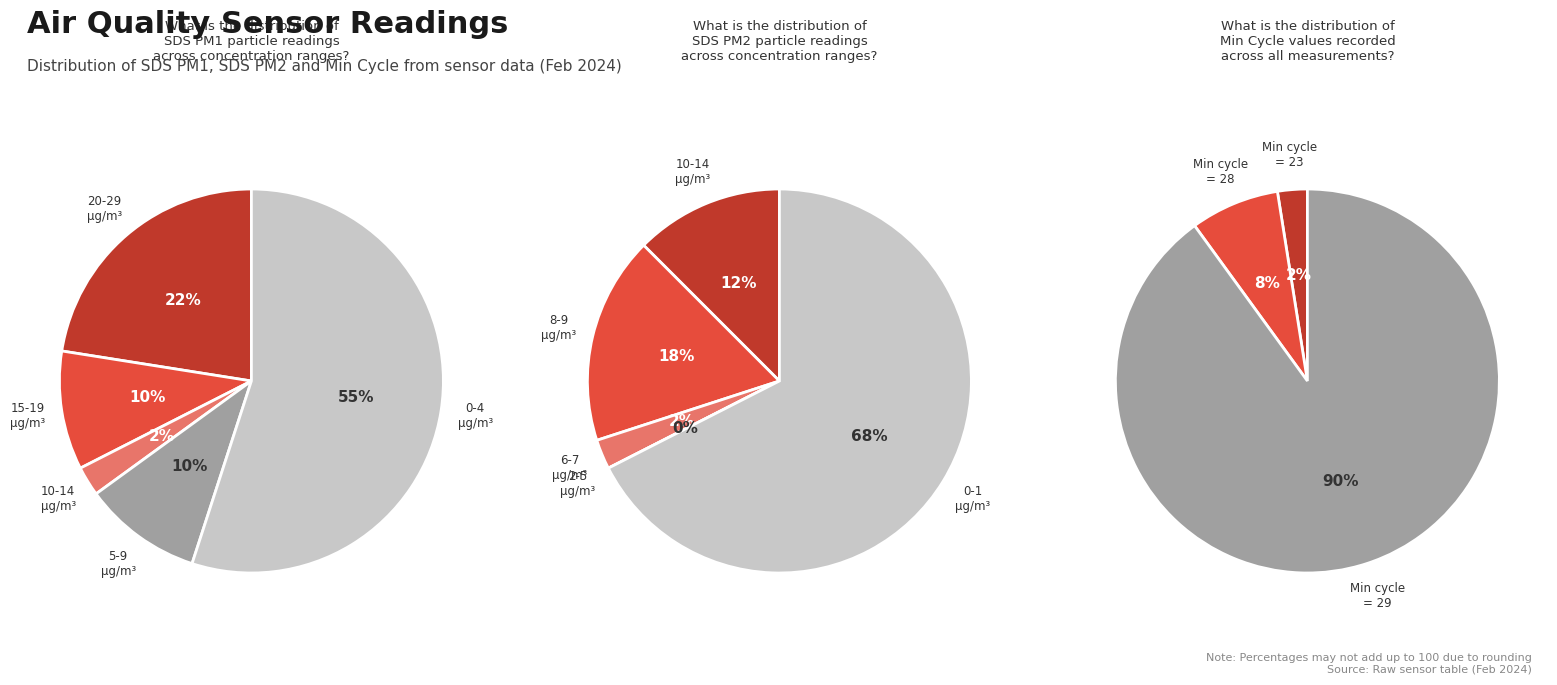

Does 17 account for over 50% of the chart?

No